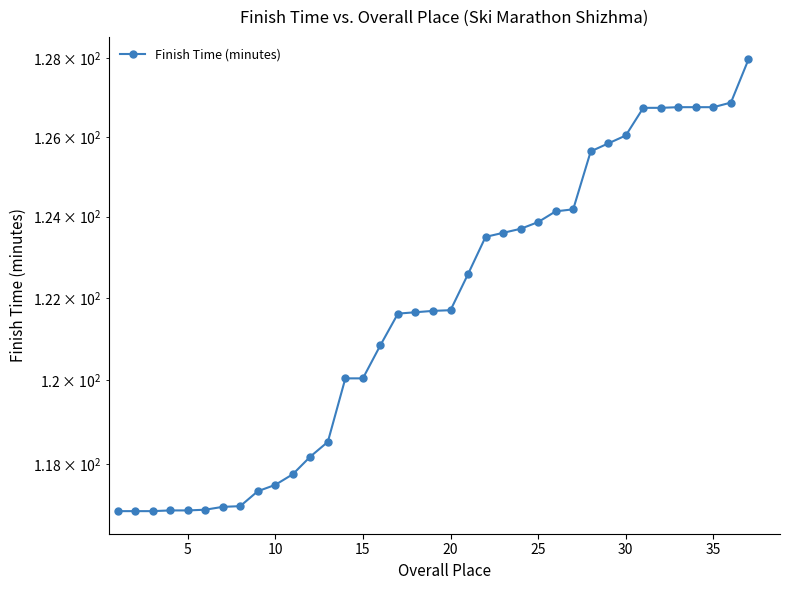

How many values are below 121?

16